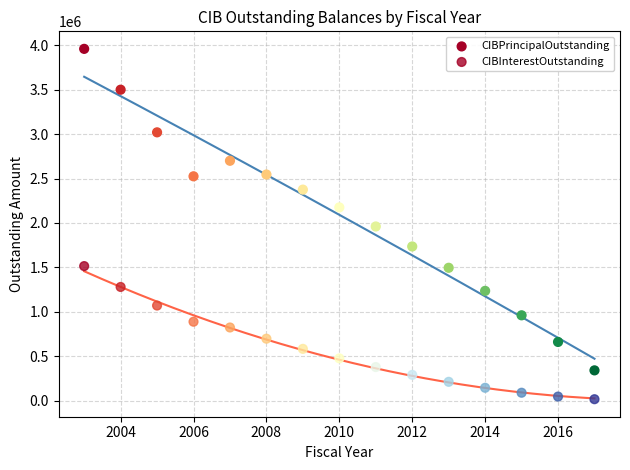

How many points are shown in the scatter plot?

30